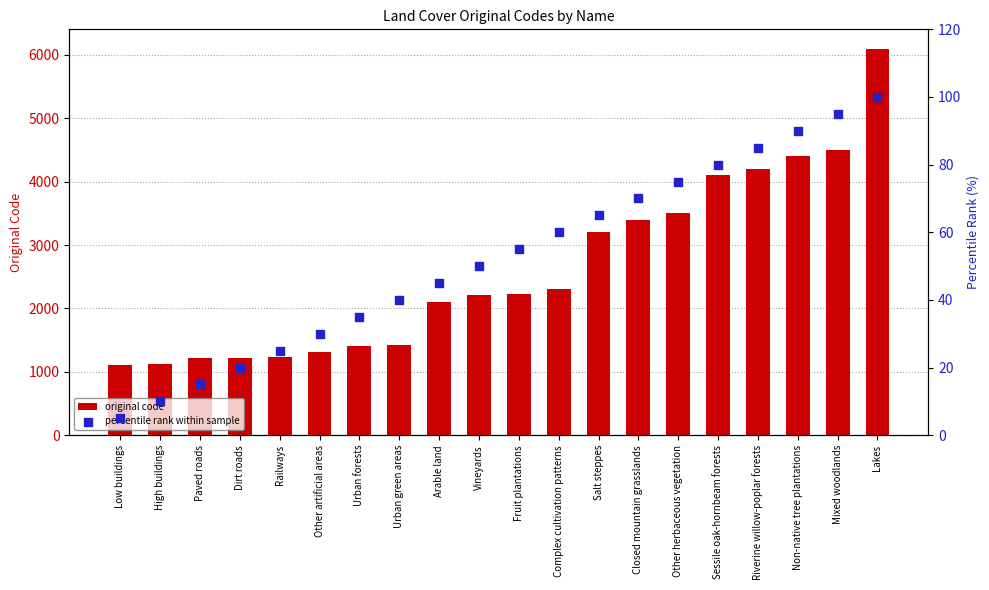

Which series reaches the minimum Y coordinate?

percentile rank within sample